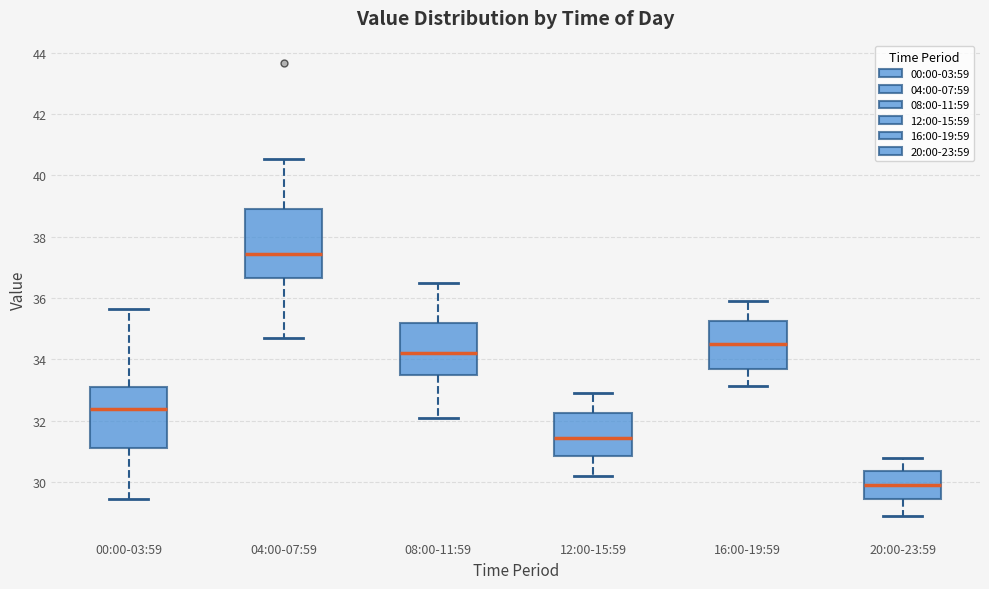

Where is the lower edge of the box for 08:00-11:59 on the y-axis? The values are not printed on the chart, so give them approximately, as read against the axis.

33.6